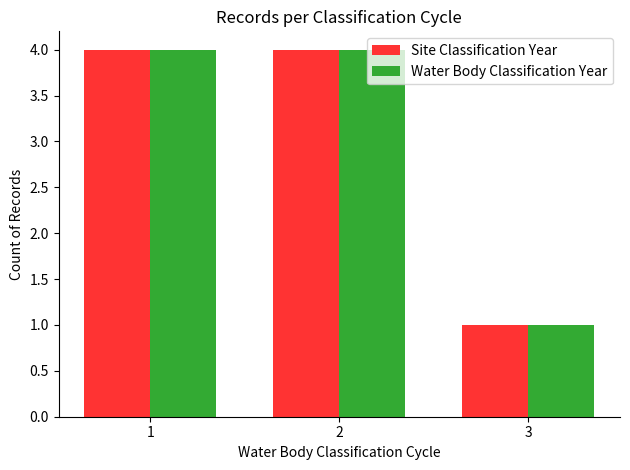

How many bars are there in each group?

2